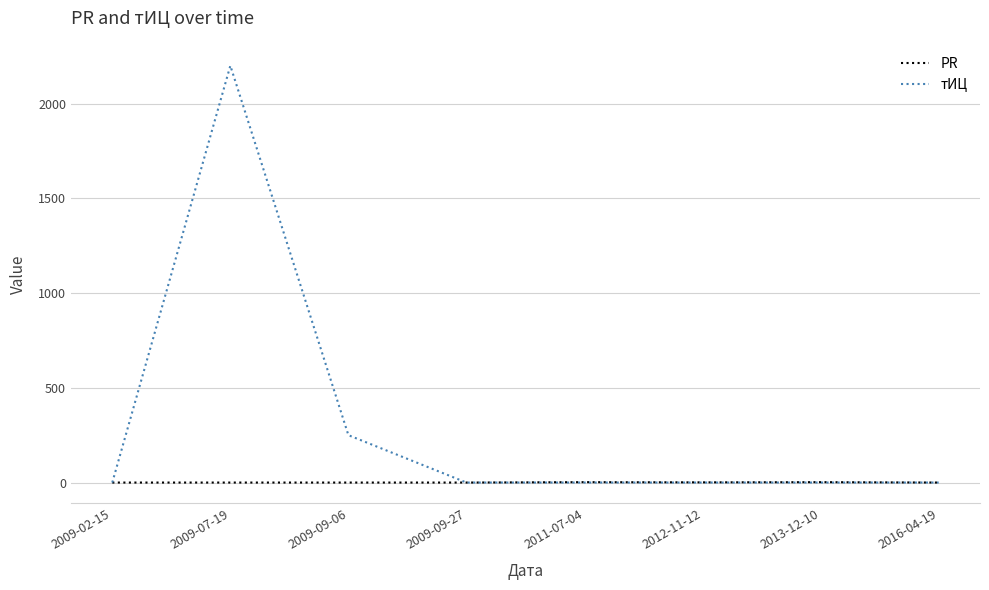

What is the greatest value displayed?

2200